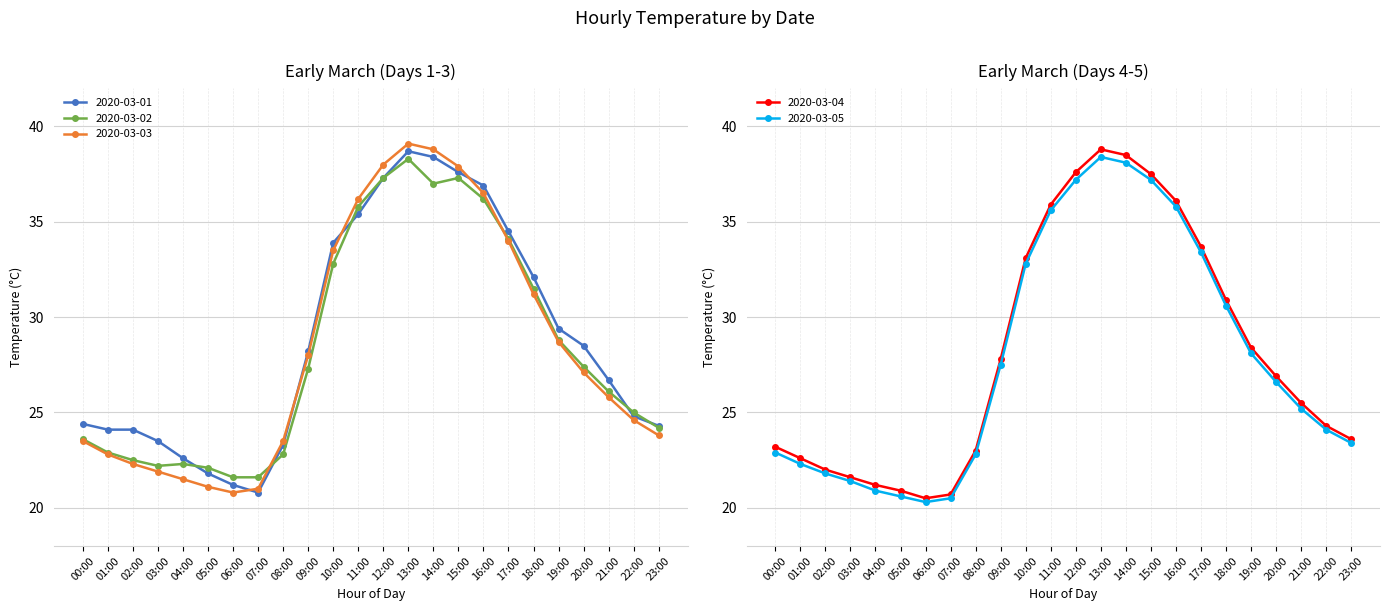

How many data points in 2020-03-05 are less than 26?

12